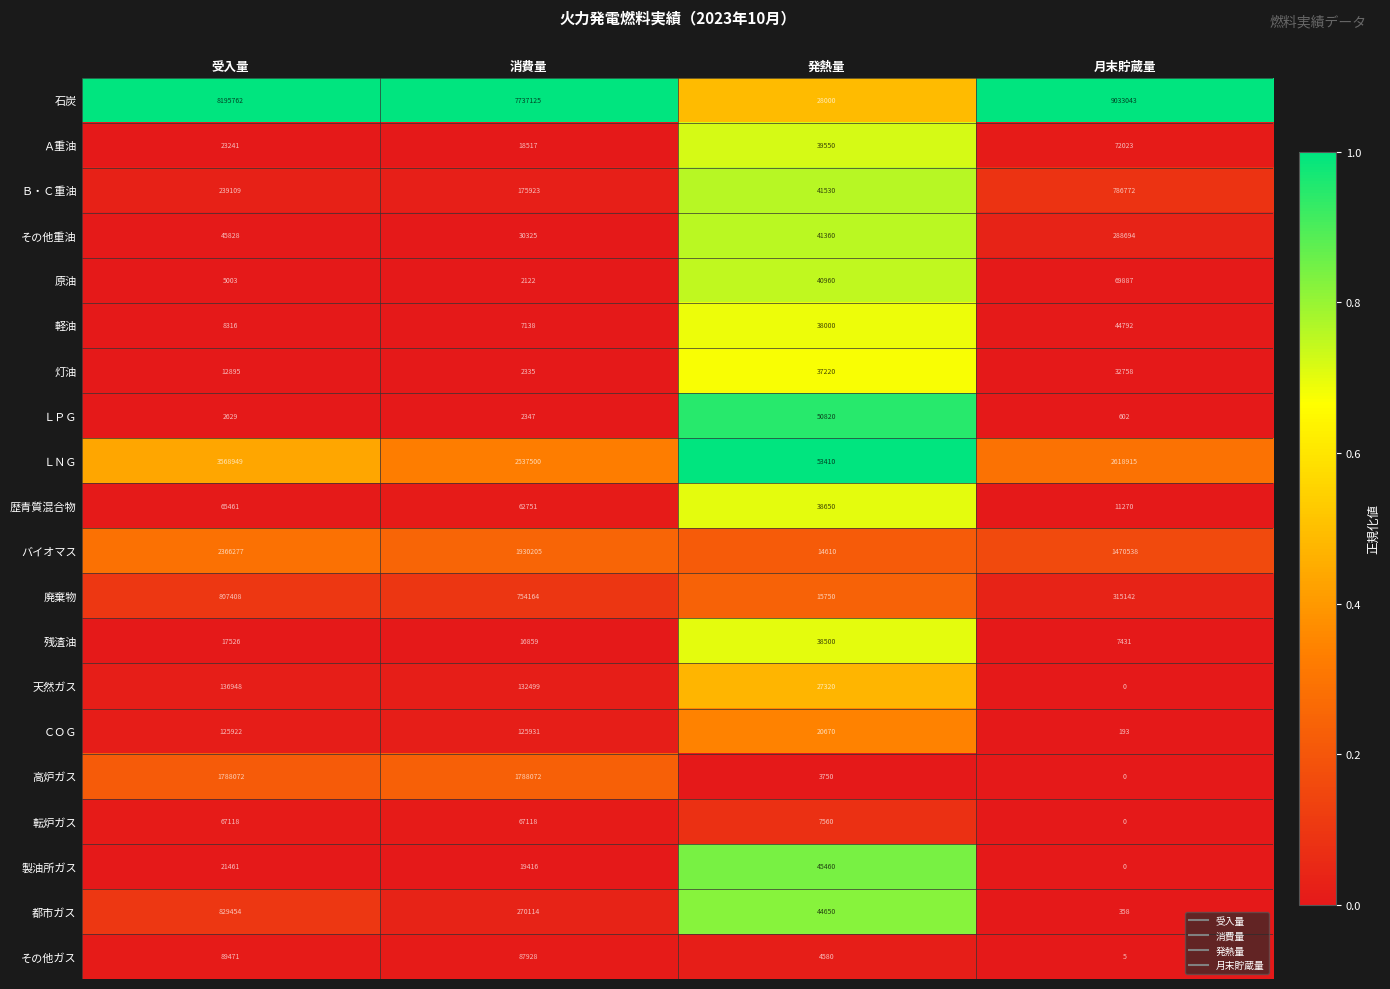

Count the number of data series in this chart.

20